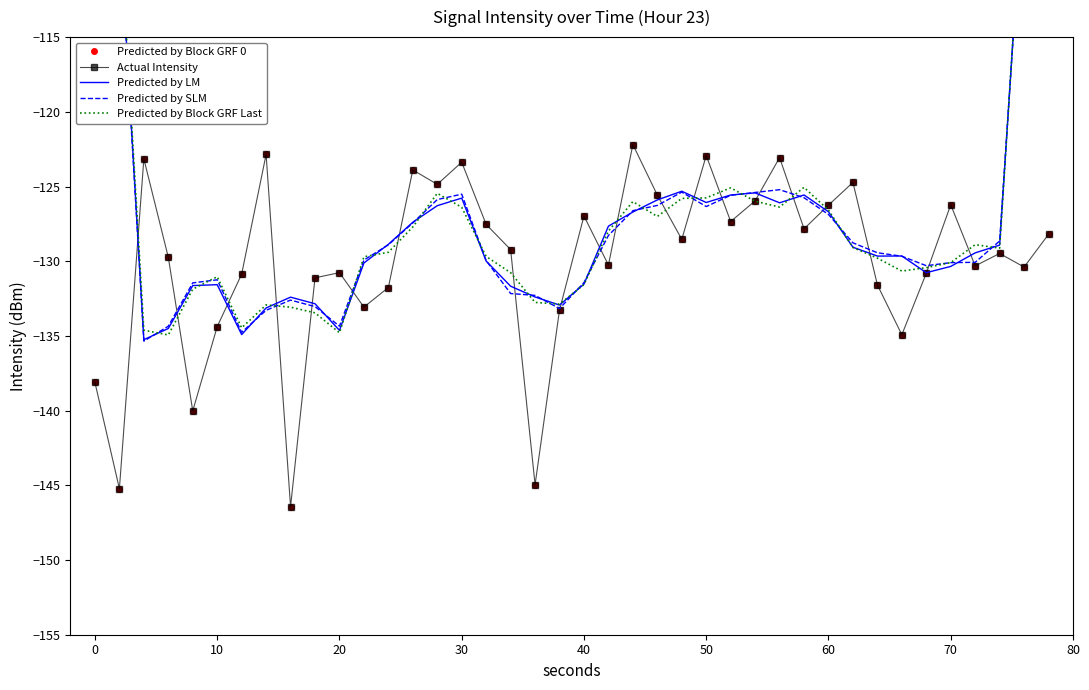

The Predicted by SLM series shows -83.5 at 31. True or false?

False